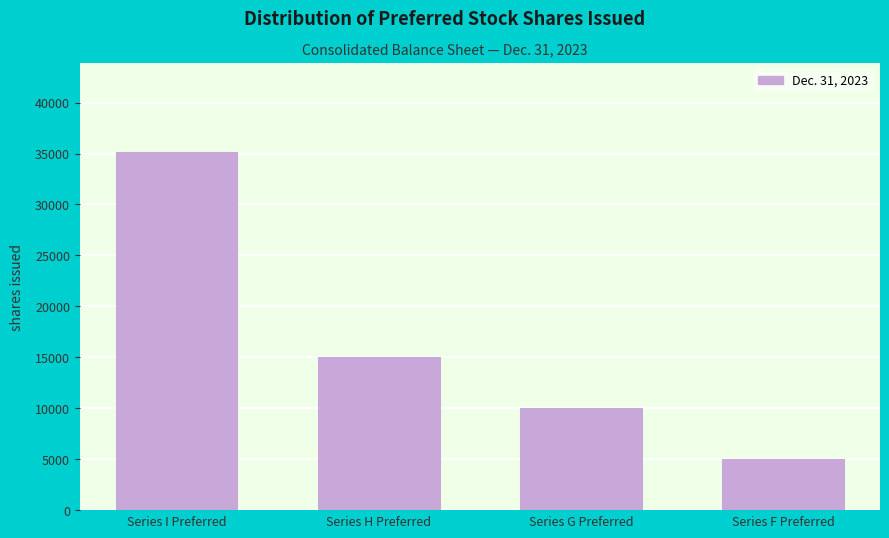

Reading left to right, list all the values displayed in this chart.

Series I Preferred=35108	Series H Preferred=15002	Series G Preferred=10002	Series F Preferred=5000